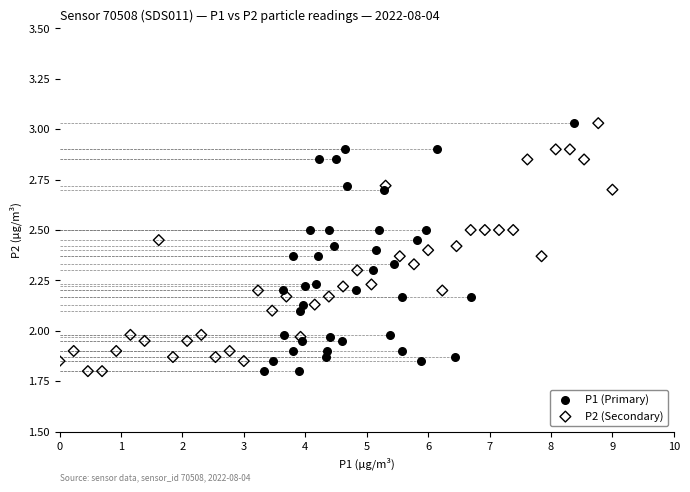

What are all the series names shown in the legend?

P1 (Primary), P2 (Secondary)